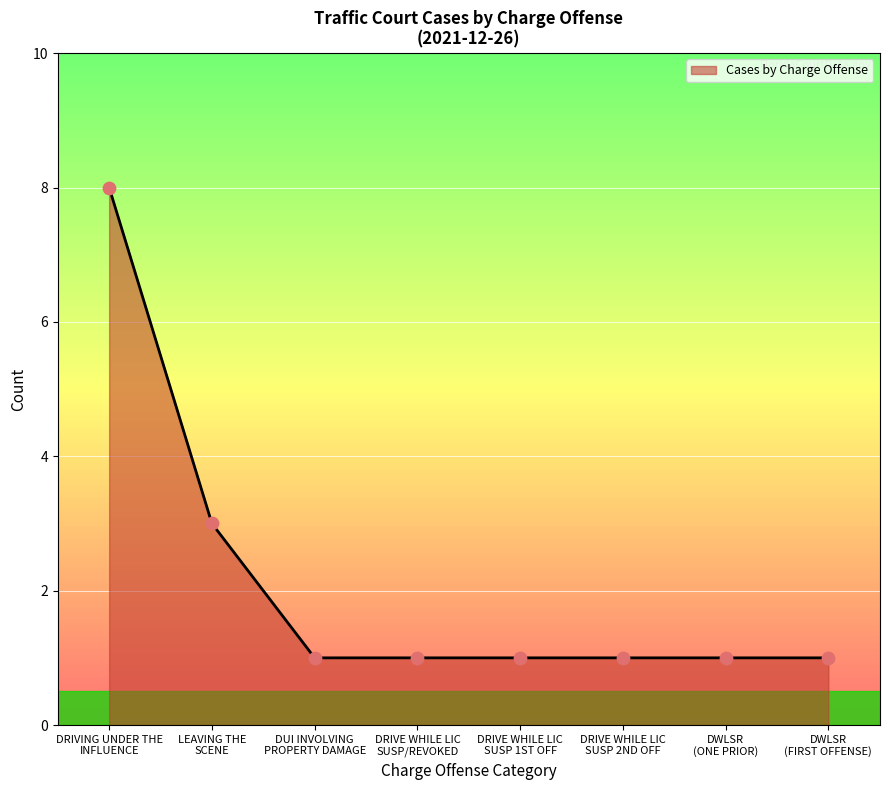

What is the sum of all values?

17